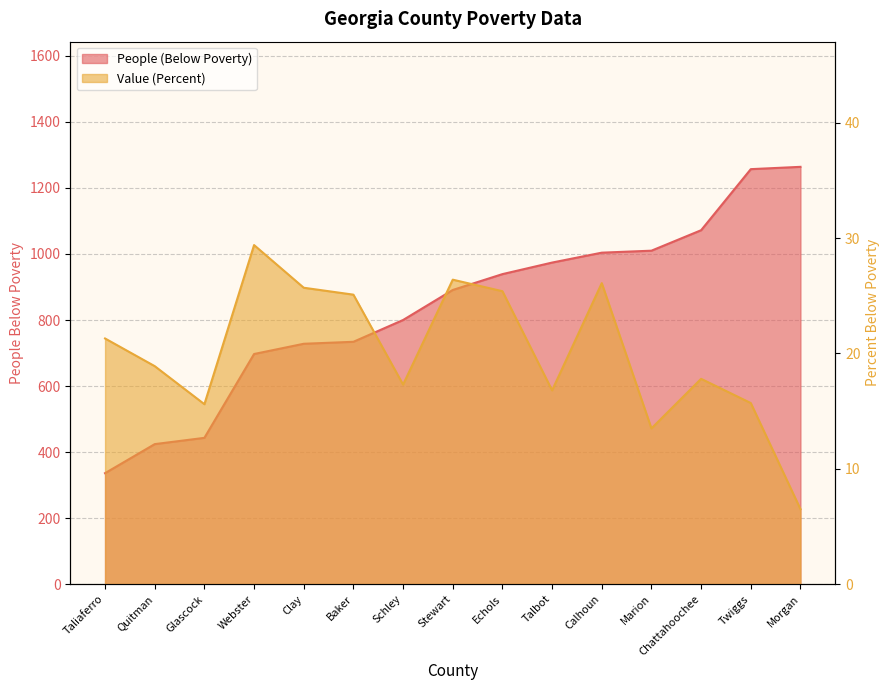

At Twiggs, list the series in order from largest to smallest.

People (Below Poverty), Value (Percent)